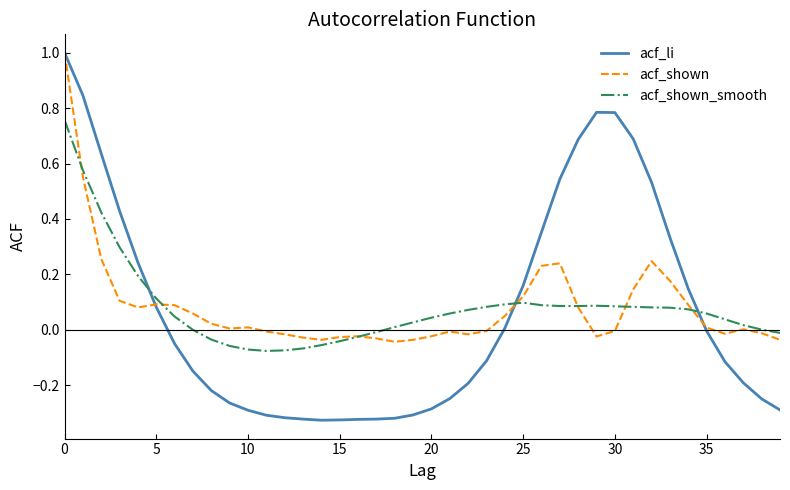

What is the highest value of the acf_li series?

1.0